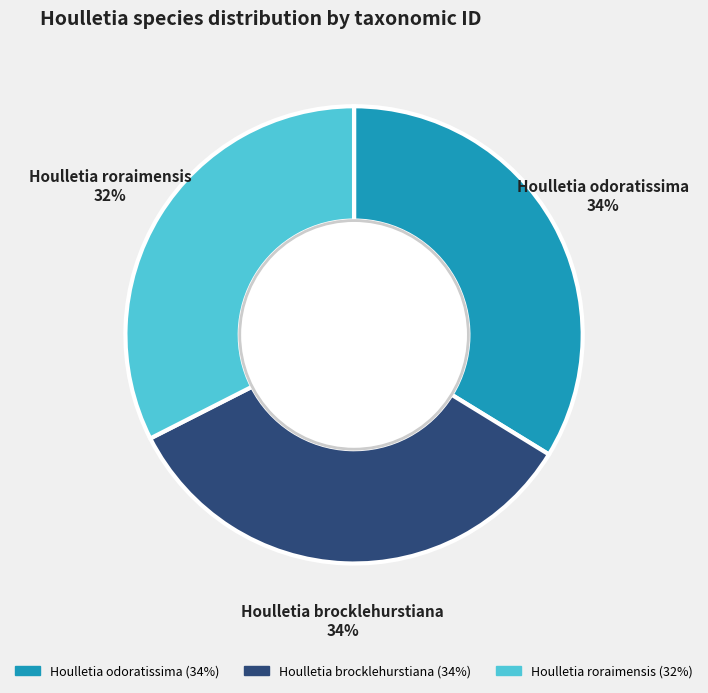

How many slices are in this pie chart?

3